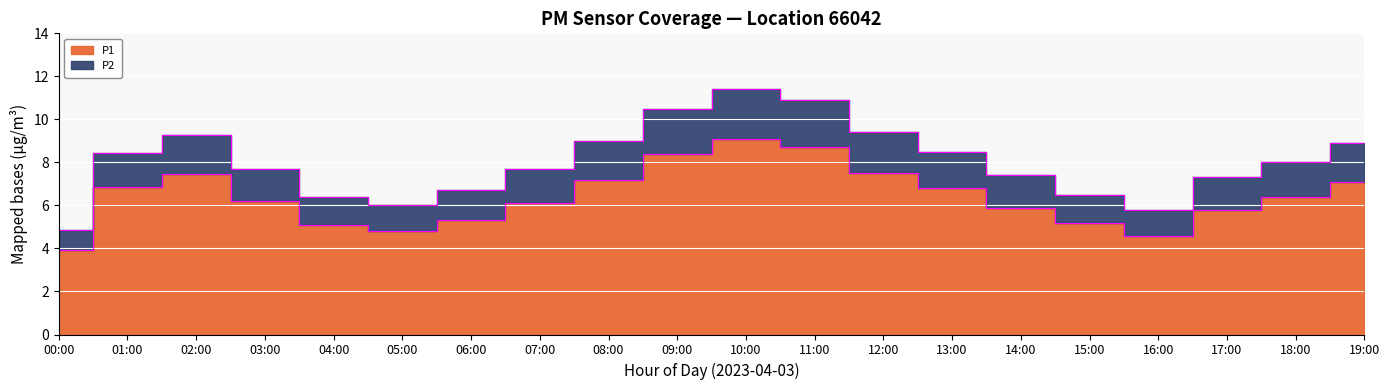

True or false: P2 and P1 intersect in this chart.

False